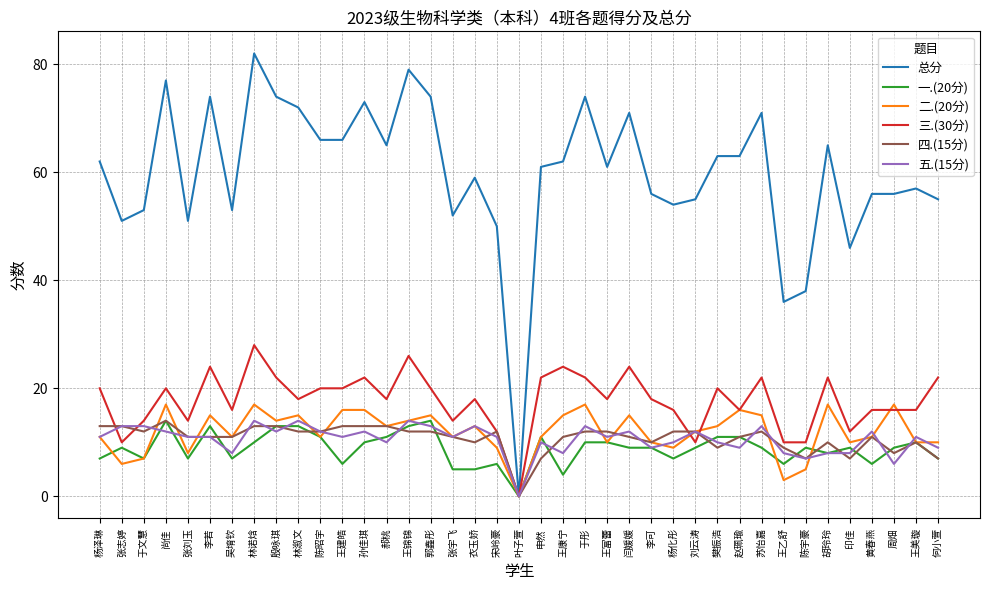

Between 郭鑫彤 and 杨化彤, which series saw the biggest shift?

总分